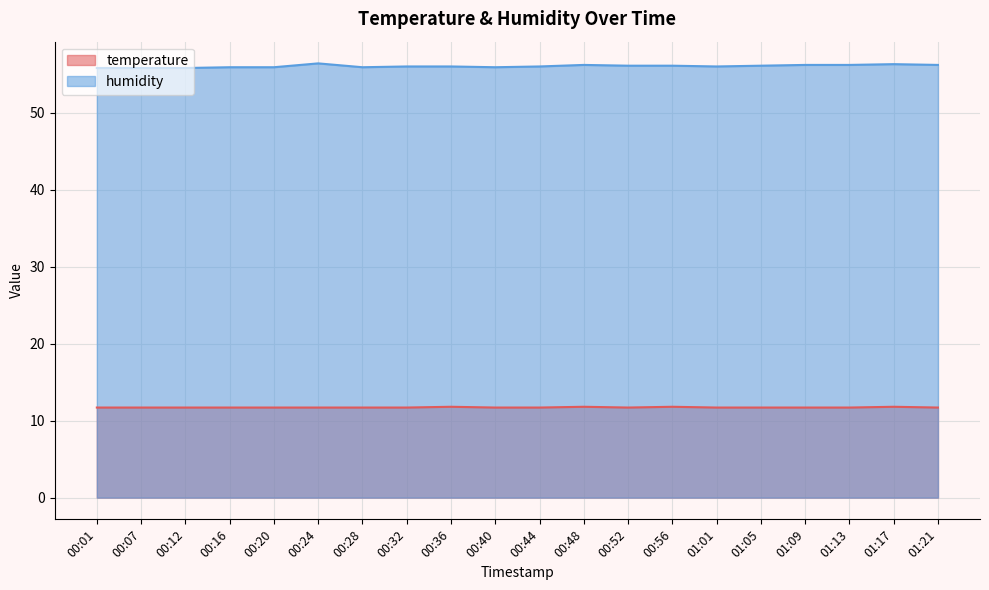

Where is the first local maximum for temperature?

00:36